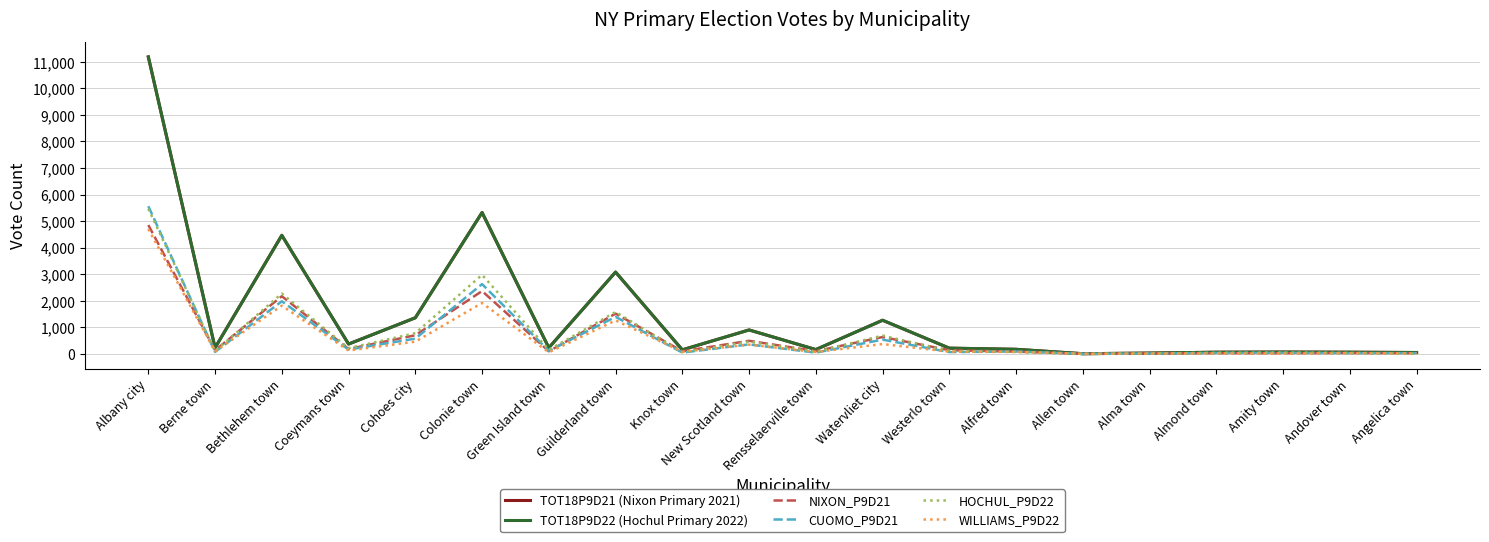

Reading left to right, list all the values displayed in this chart.

TOT18P9D21 (Nixon Primary 2021): 11185	230	4465	370	1359	5324	230	3080	152	901	162	1266	215	172	6	29	62	68	62	51
TOT18P9D22 (Hochul Primary 2022): 11185	230	4465	370	1359	5324	230	3080	152	901	162	1266	215	172	6	29	62	68	62	51
NIXON_P9D21: 4852	134	2172	184	701	2366	97	1516	97	492	102	634	137	83	3	17	26	26	34	24
CUOMO_P9D21: 5561	73	1981	162	573	2628	114	1394	48	356	46	536	67	89	3	12	35	41	28	27
HOCHUL_P9D22: 5466	104	2271	214	779	2976	153	1577	60	461	77	688	110	72	2	19	38	45	34	3
WILLIAMS_P9D22: 4702	94	1815	126	459	1917	57	1261	81	348	68	370	83	71	4	7	16	10	23	16